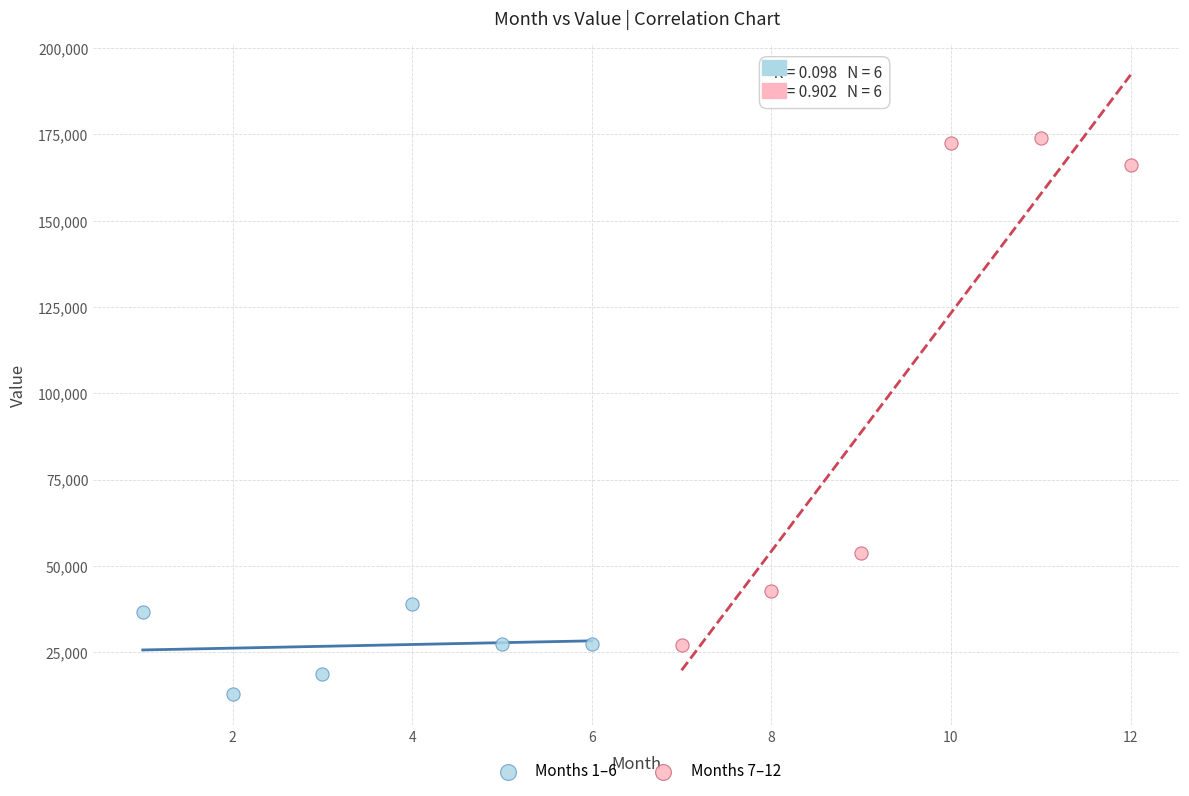

Which series contains the lowest Y value?

Months 1–6